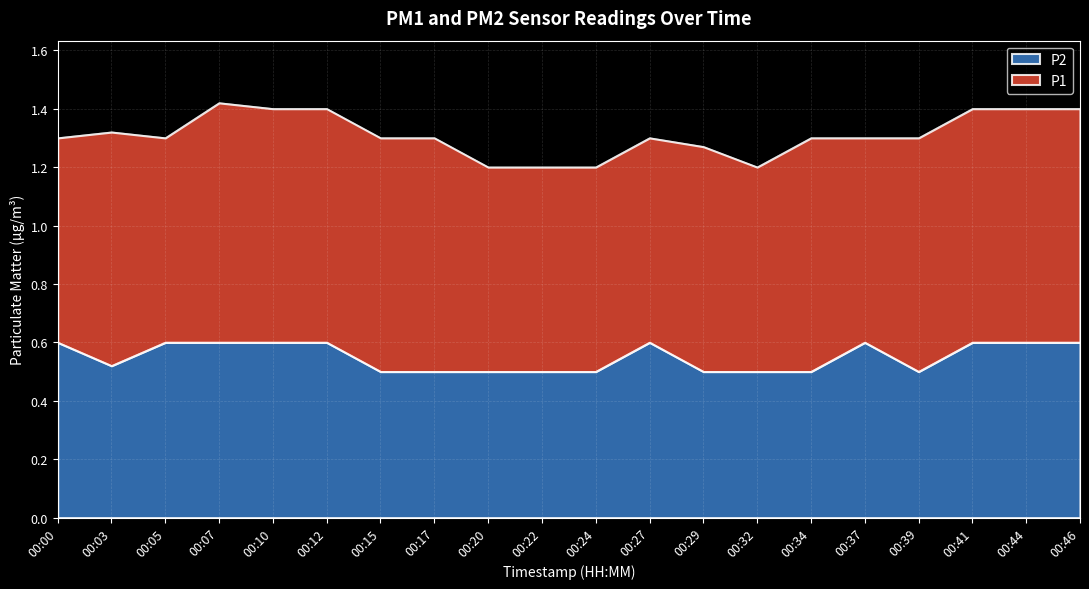

Where is the data nearest to the value 0?

00:15